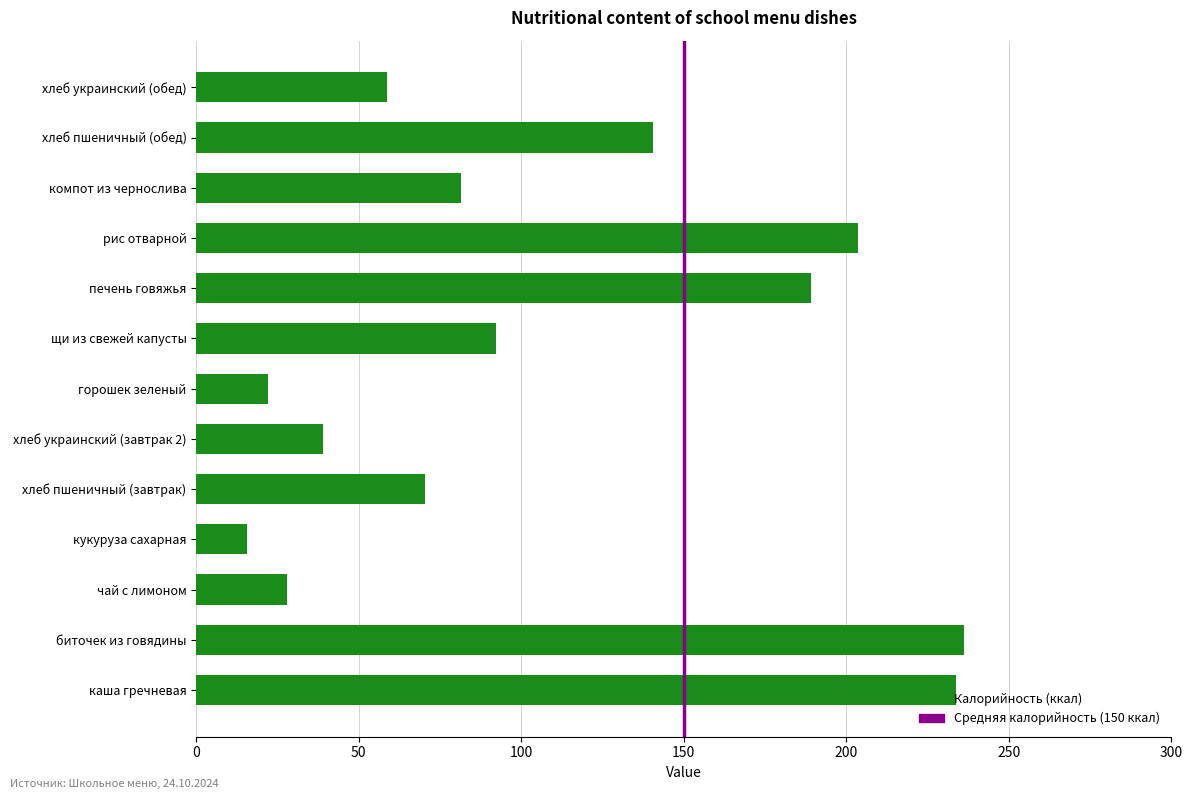

Which has a higher value, компот из чернослива or кукуруза сахарная?

компот из чернослива